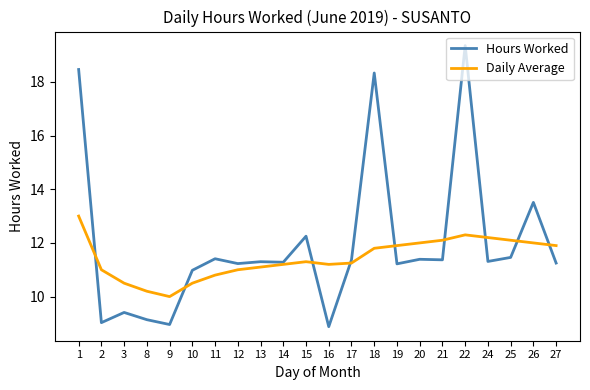

Between 16 and 22, which series saw the biggest shift?

Hours Worked